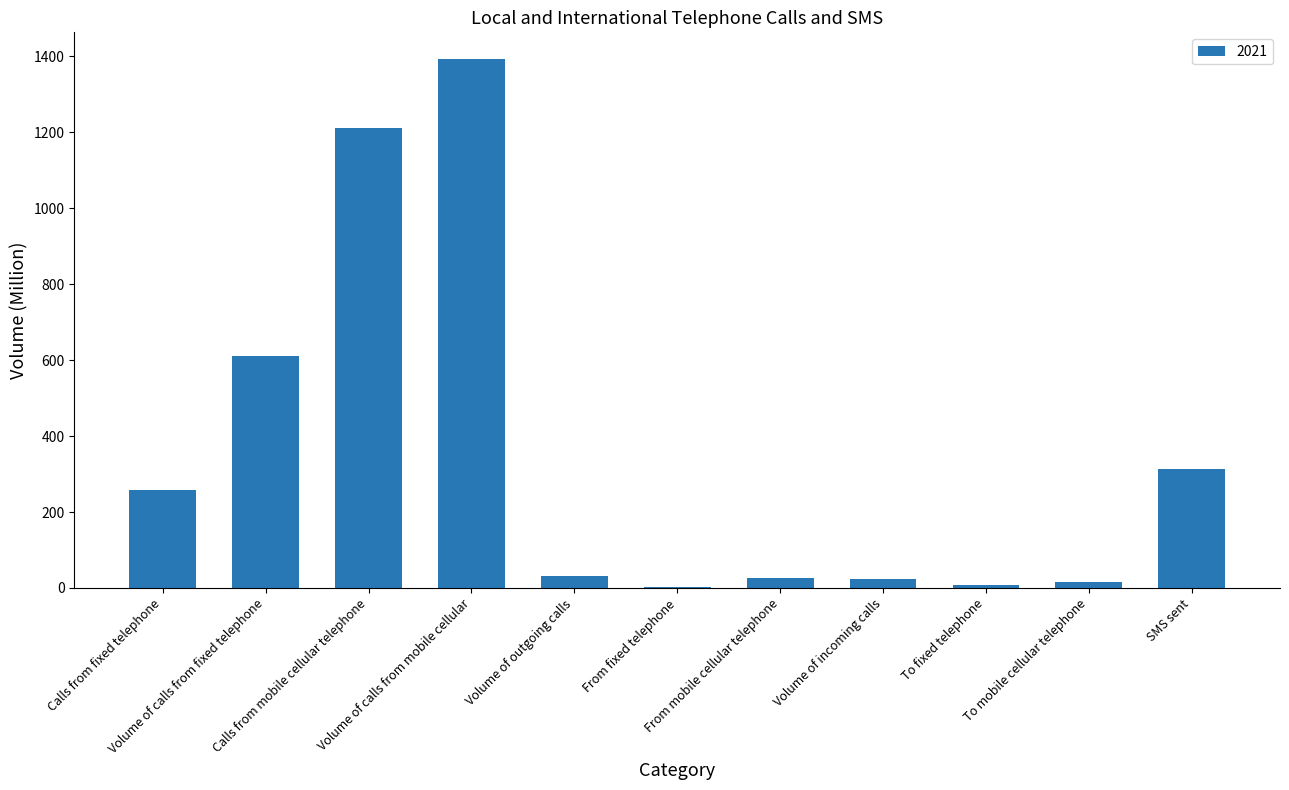

What is the sum of all values?

3901.0